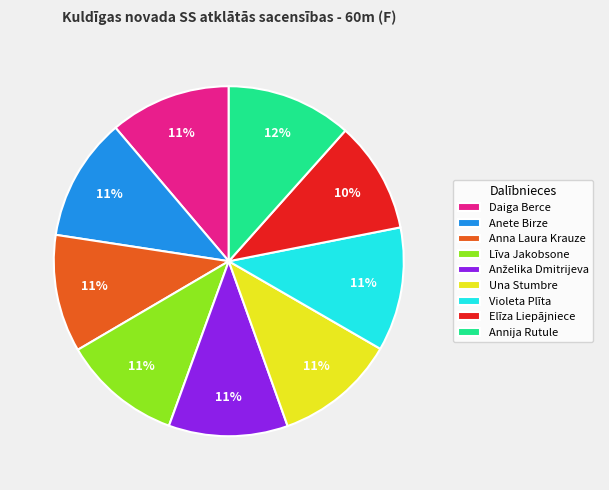

Is Annija Rutule the majority of the pie?

No